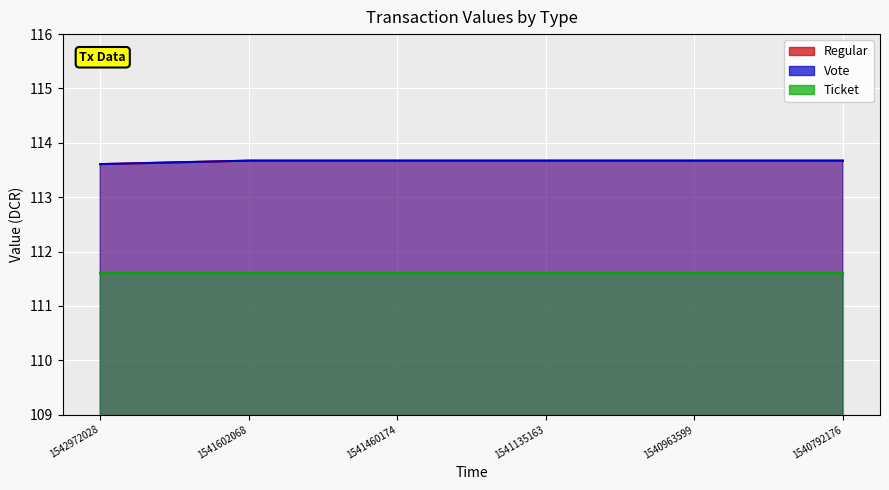

Does the chart display data point markers on the line(s)?

No